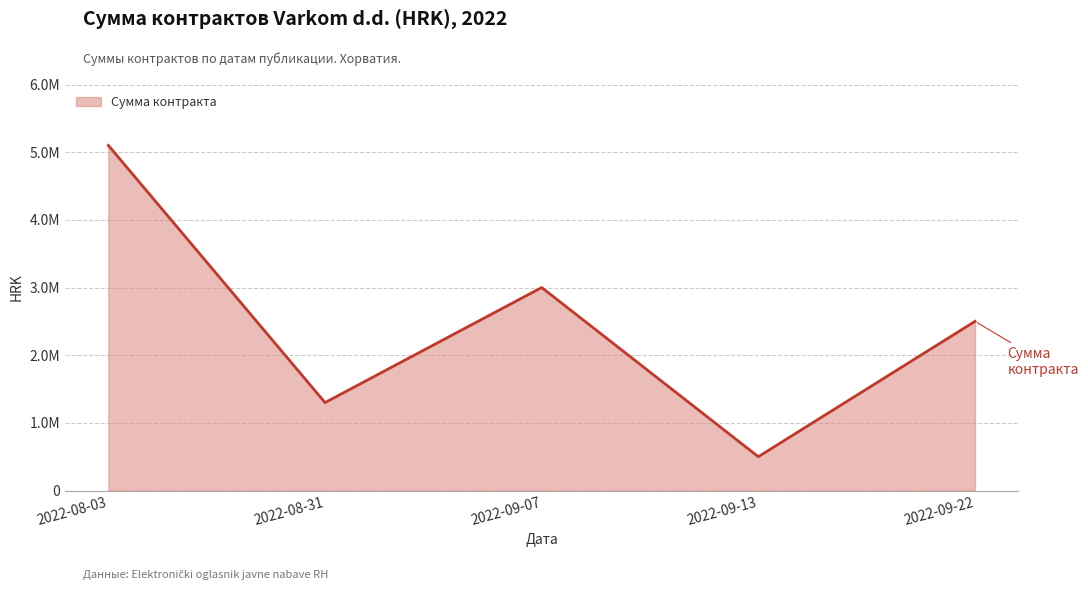

What is the smallest value displayed?

500000